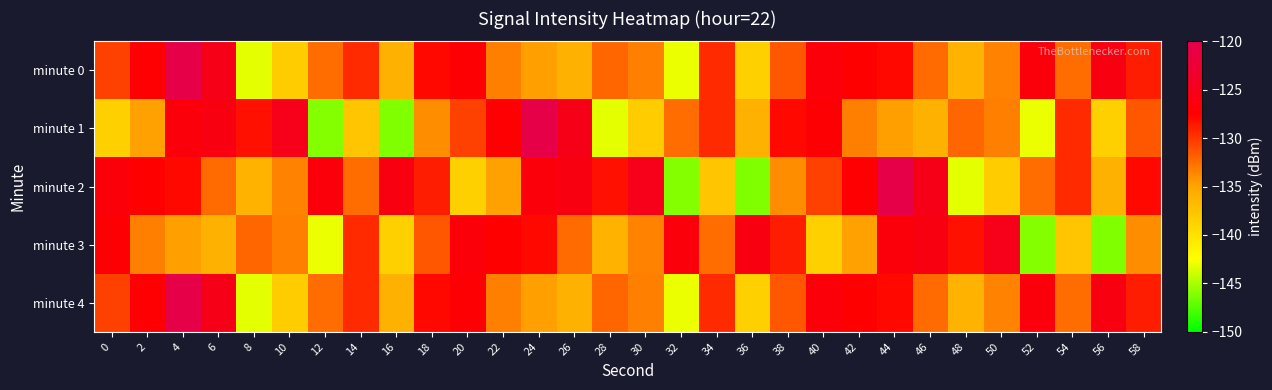

What is the difference between the highest and lowest values at 54?

8.3